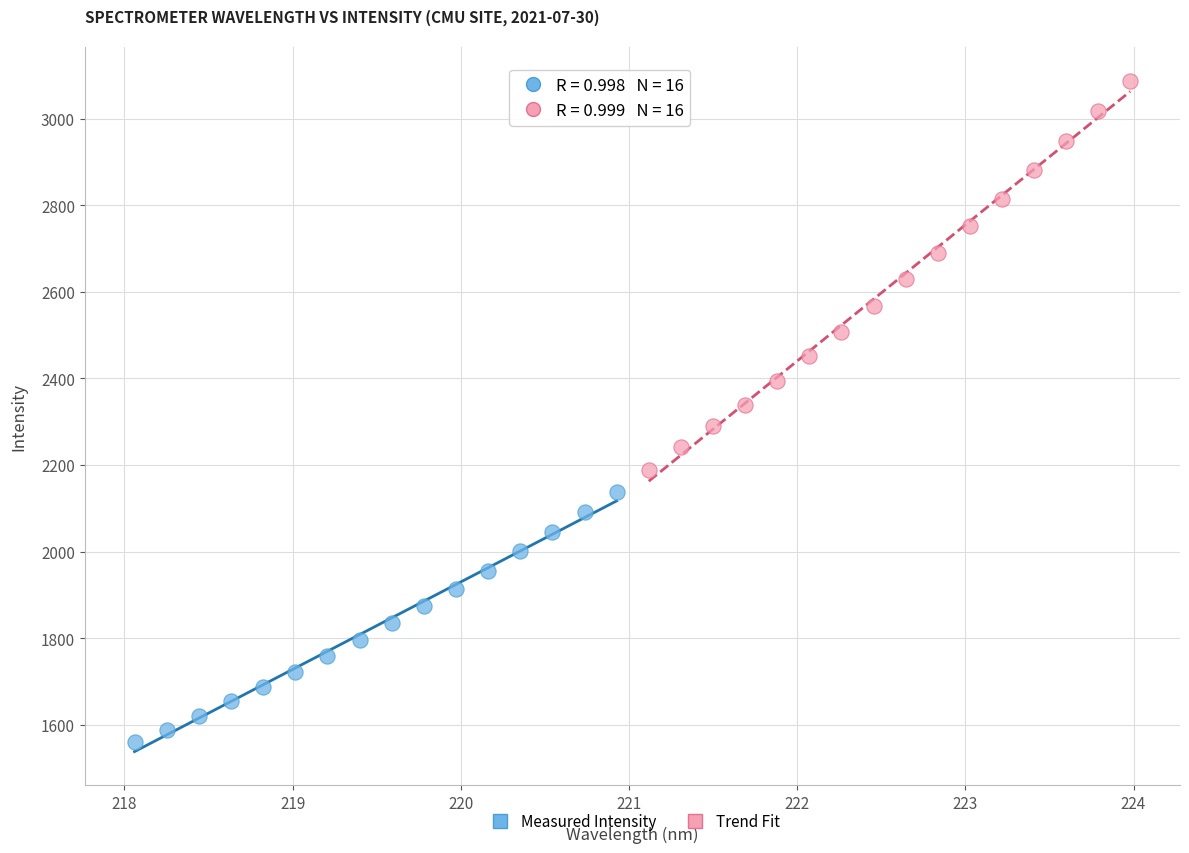

What are all the series names shown in the legend?

Measured Intensity, Trend Fit